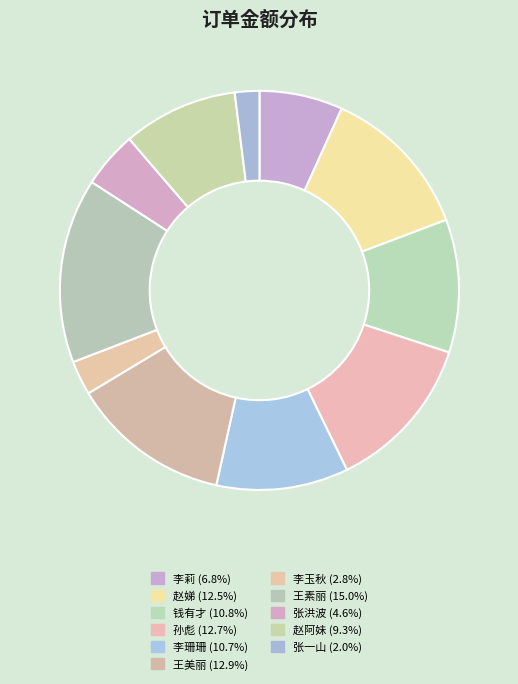

Rank the categories by value from highest to lowest.

王素丽, 王美丽, 孙彪, 赵娣, 钱有才, 李珊珊, 赵阿妹, 李莉, 张洪波, 李玉秋, 张一山